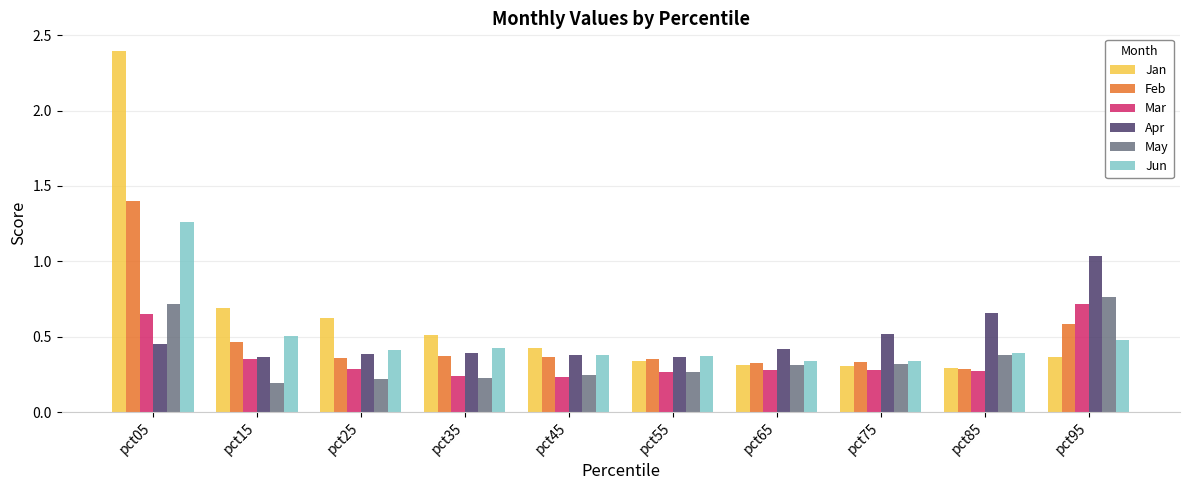

True or false: May has a value of 0.4 at pct55.

False